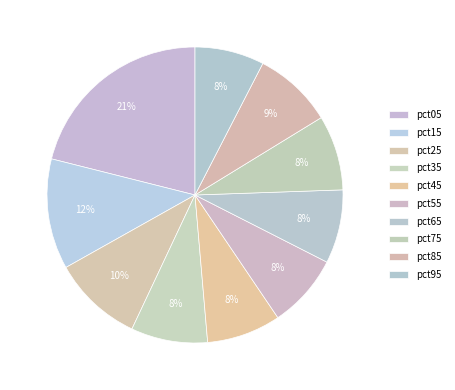

Count the number of slices in the pie.

10